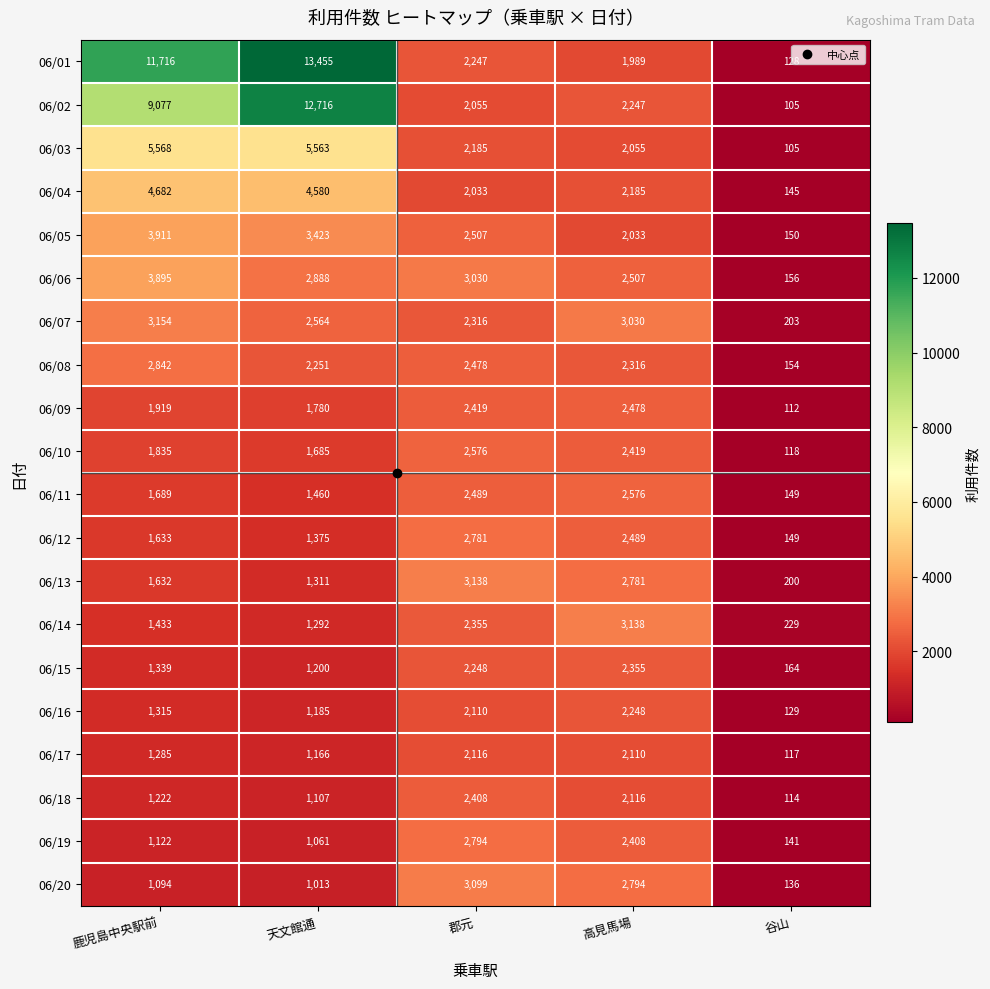

What is the average value of the 06/04 series?

2725